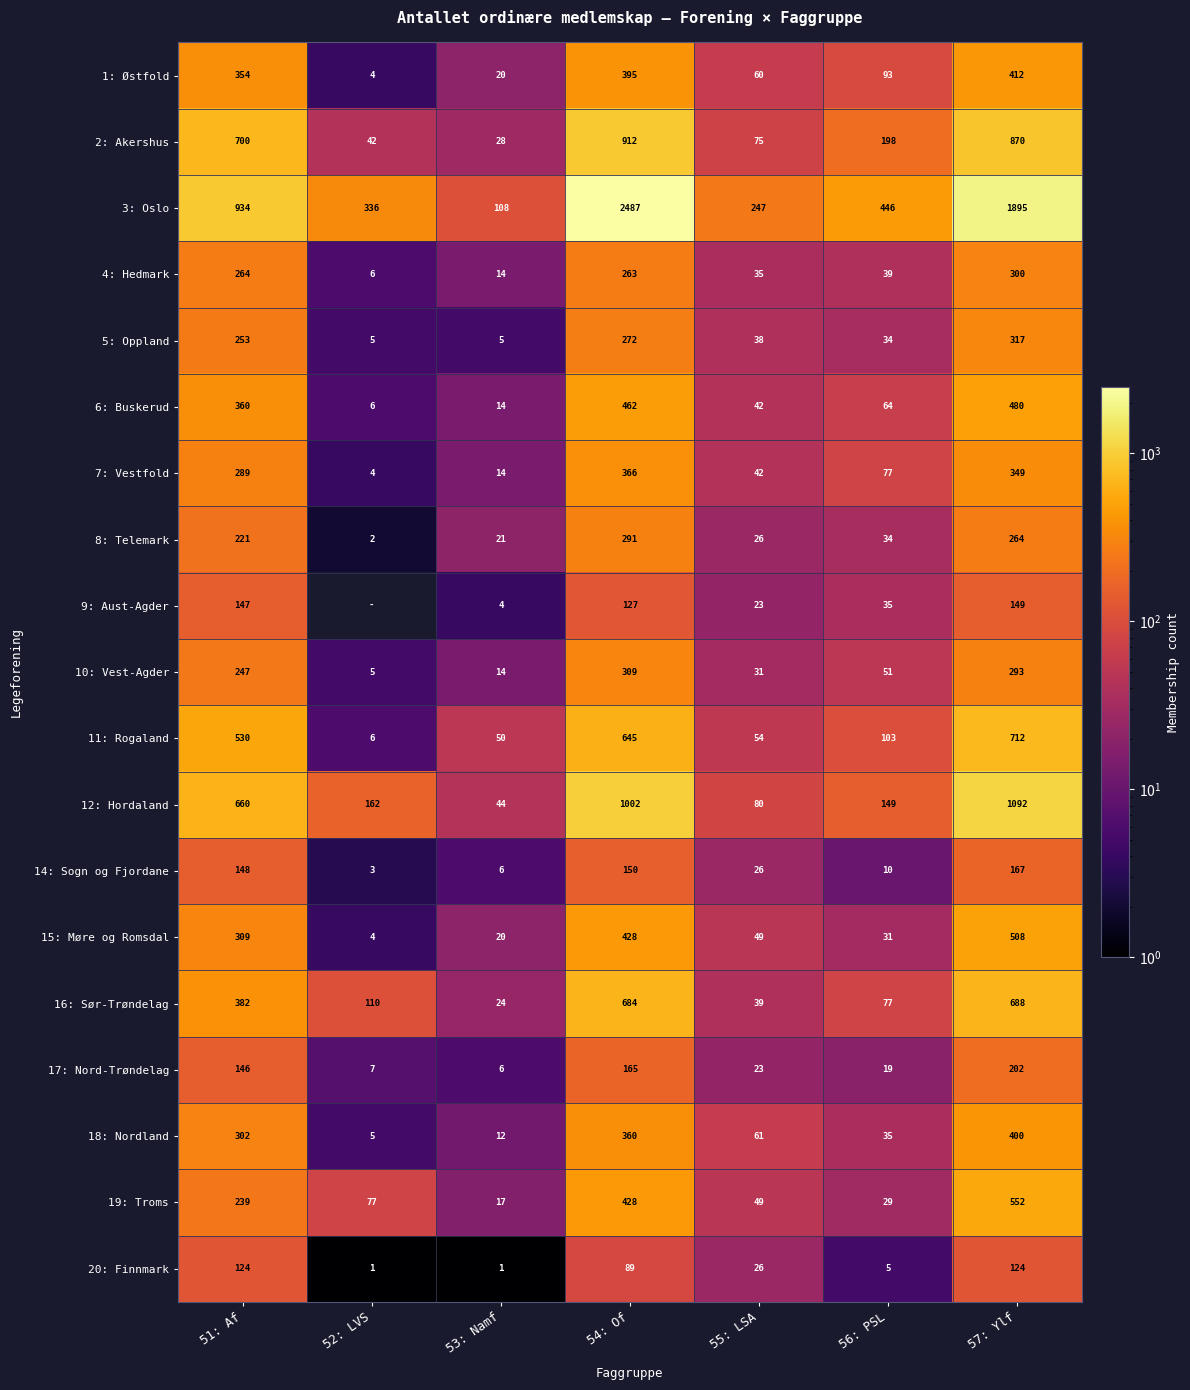

What is the difference between the 1: Østfold values at 51: Af and 53: Namf?

334